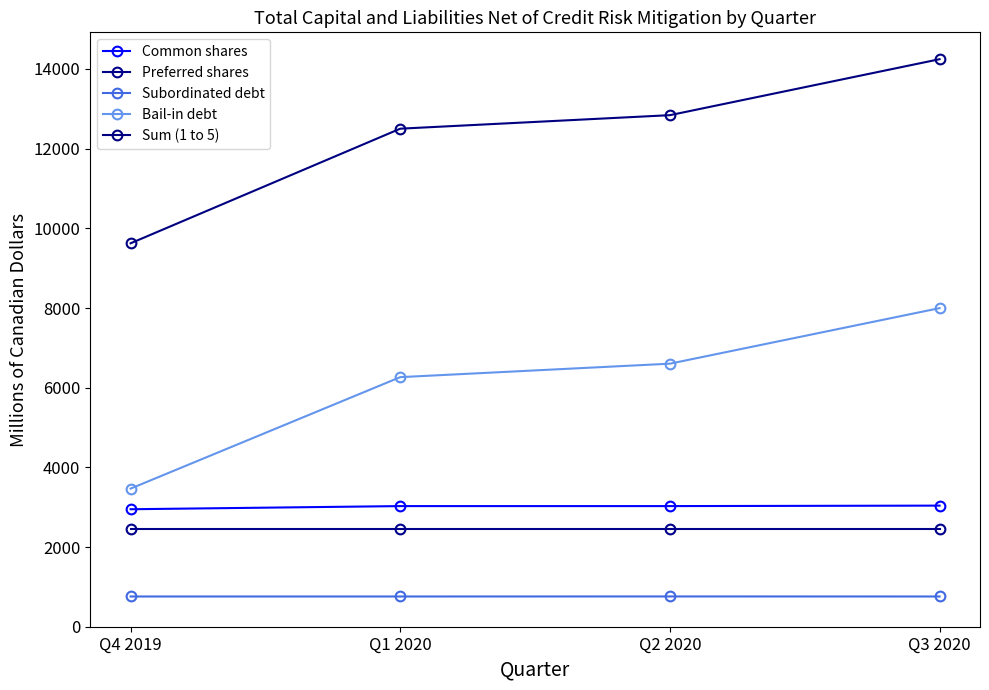

Reading left to right, transcribe all the data shown in this chart.

Common shares: Q4 2019=2949	Q1 2020=3028	Q2 2020=3028	Q3 2020=3040
Preferred shares: Q4 2019=2450	Q1 2020=2450	Q2 2020=2450	Q3 2020=2450
Subordinated debt: Q4 2019=759	Q1 2020=759	Q2 2020=760	Q3 2020=759
Bail-in debt: Q4 2019=3467	Q1 2020=6265	Q2 2020=6603	Q3 2020=7997
Sum (1 to 5): Q4 2019=9625	Q1 2020=12502	Q2 2020=12841	Q3 2020=14246